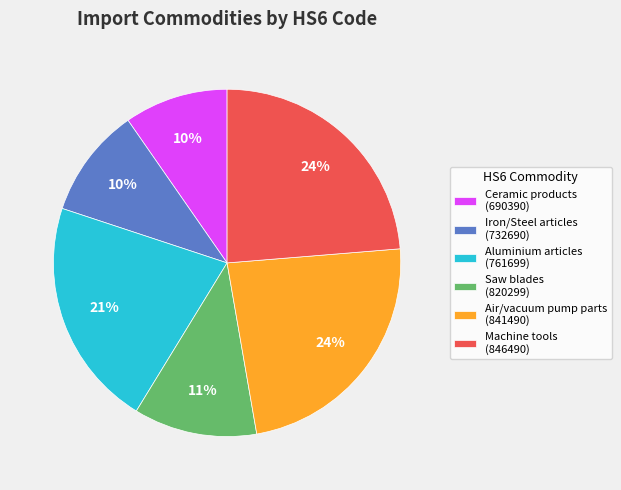

To the nearest percent, what is the difference between the largest and smallest slice percentages?

14%